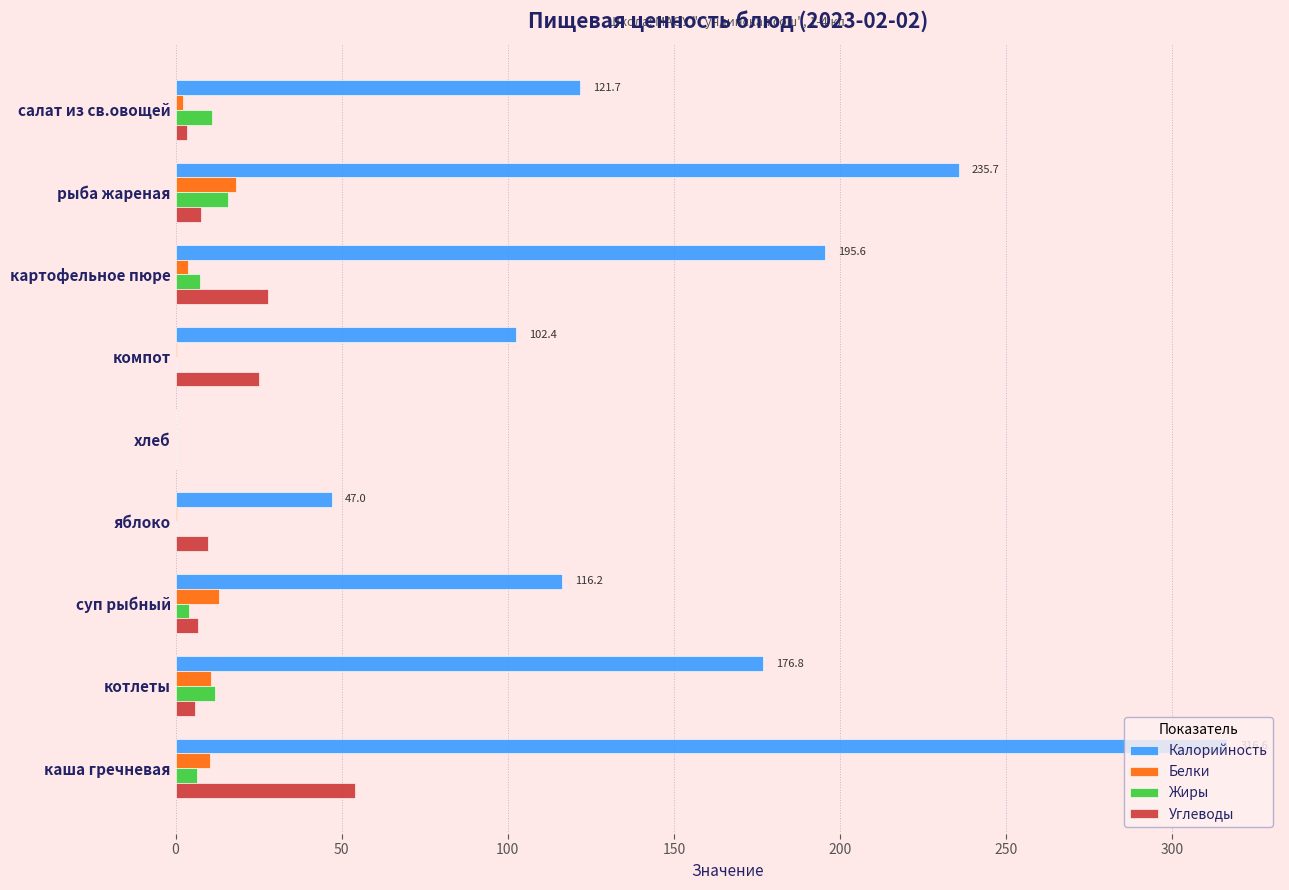

At which label is Калорийность closest to 158?

котлеты